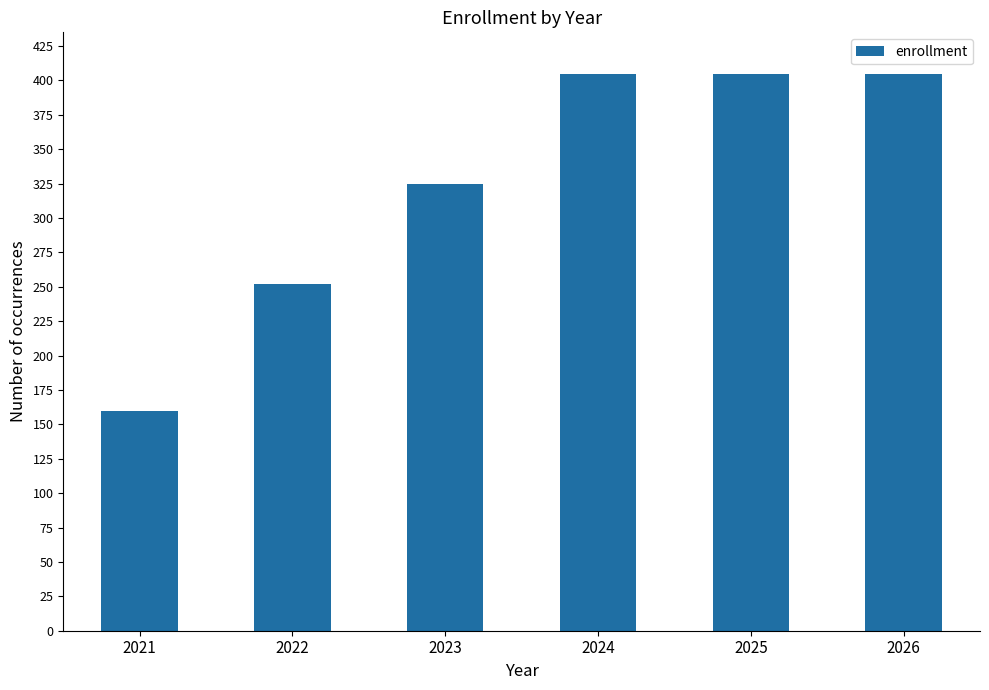

Is it true that the value at 2025 is 706?

False